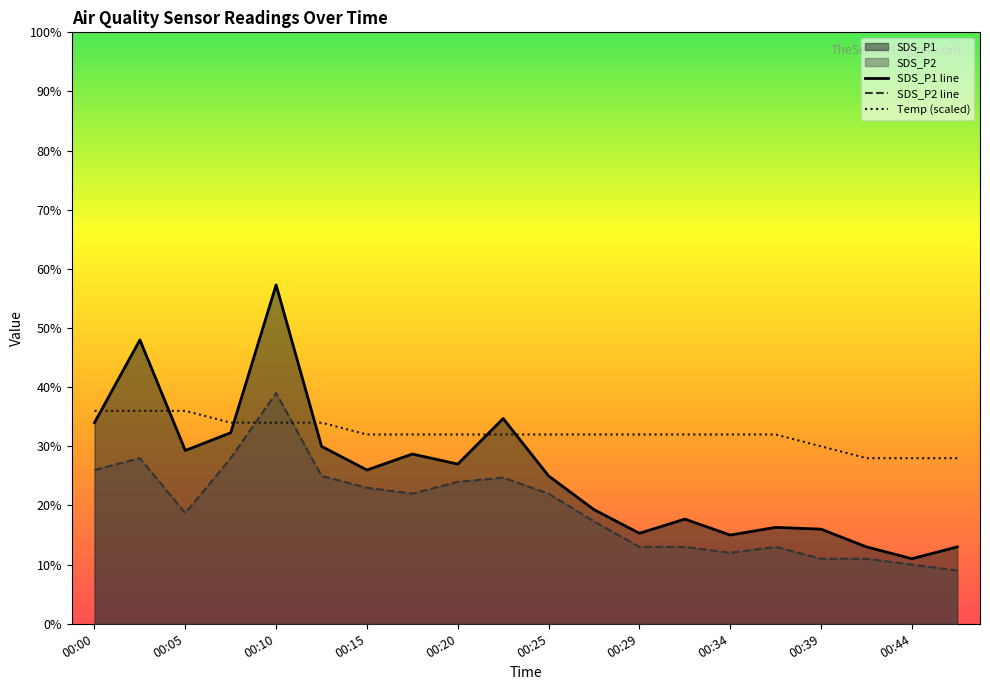

What is the lowest value of the Temp series?

28.0